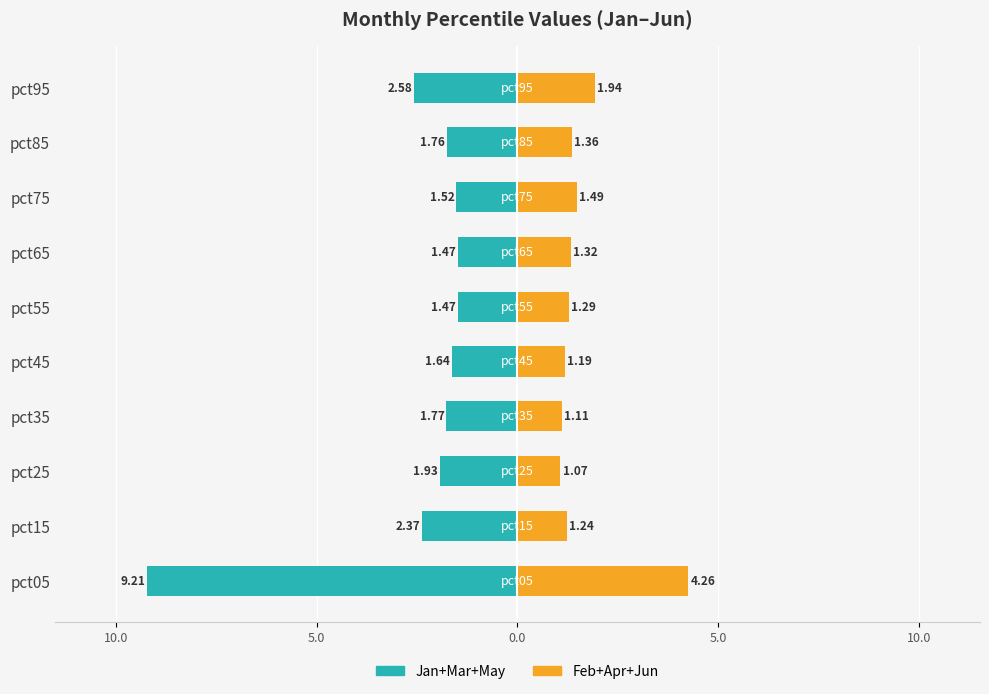

At pct35, list the series in order from smallest to largest.

Jan+Mar+May, Feb+Apr+Jun